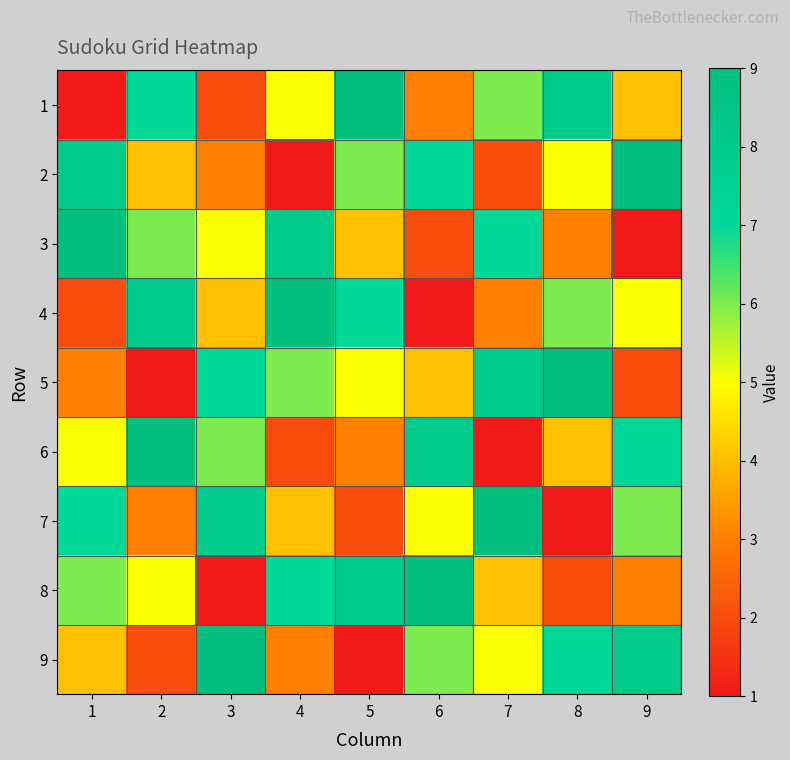

At which category is the sum across all series the highest?

1